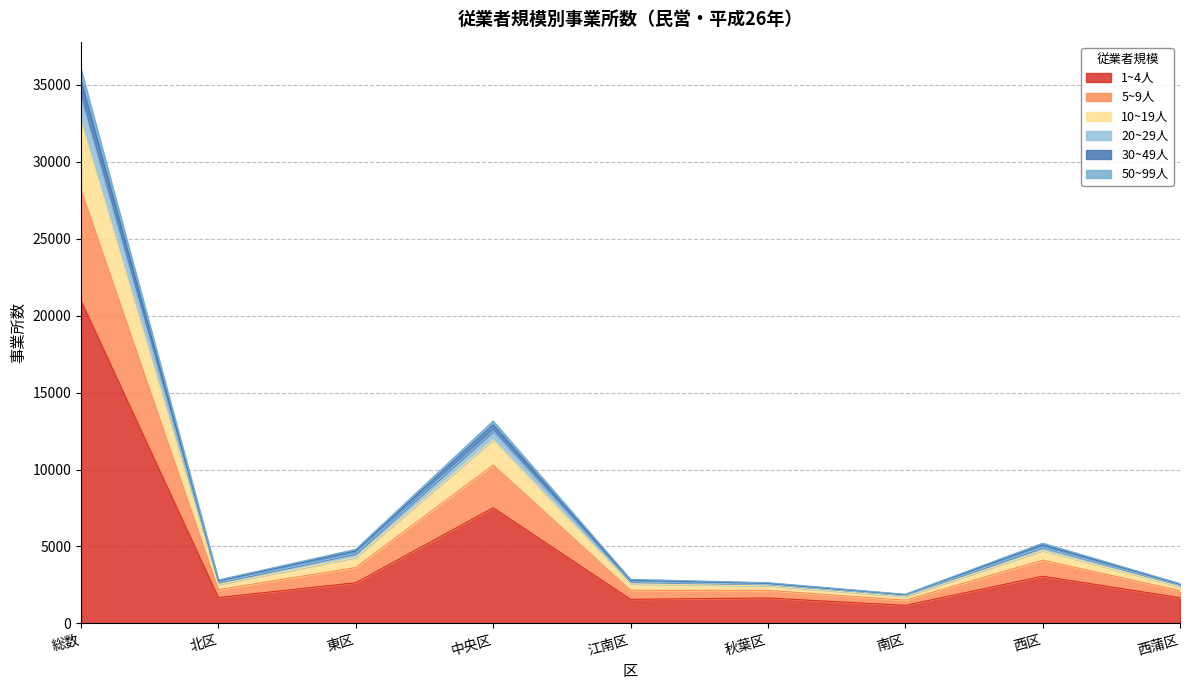

Is it true that 1~4人 equals 7517 at 中央区?

True